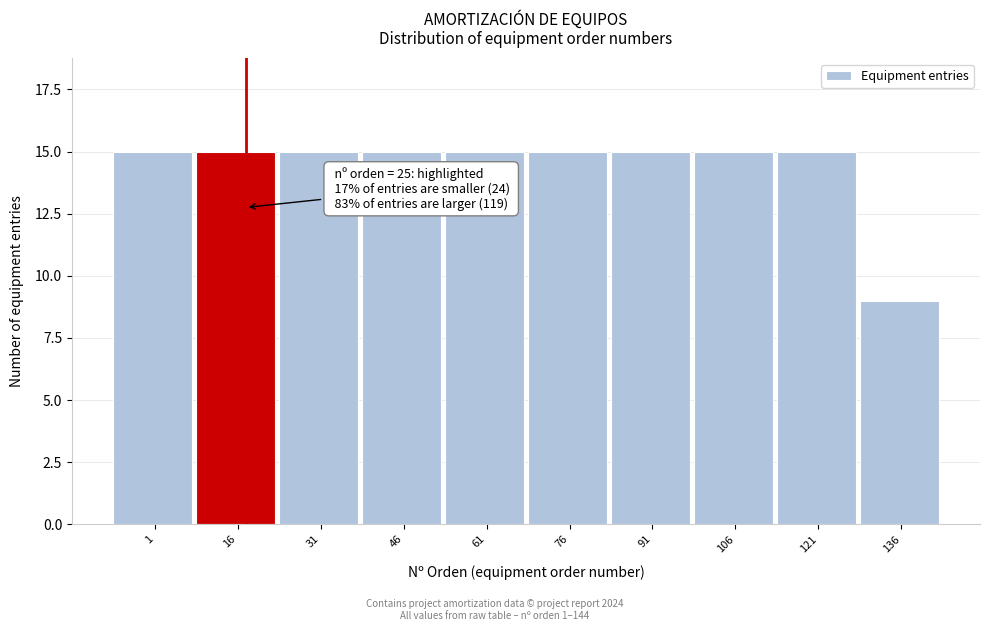

Reading right to left, transcribe all the data shown in this chart.

9	15	15	15	15	15	15	15	15	15